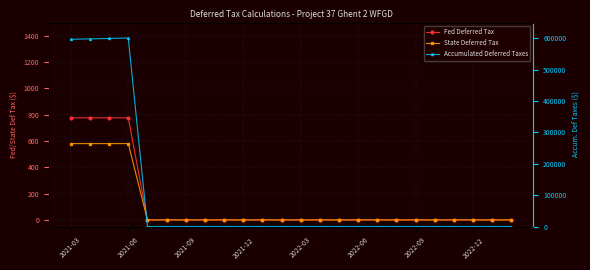

What is the difference between the maximum and minimum values in the Accumulated Deferred Taxes series?

600709.2